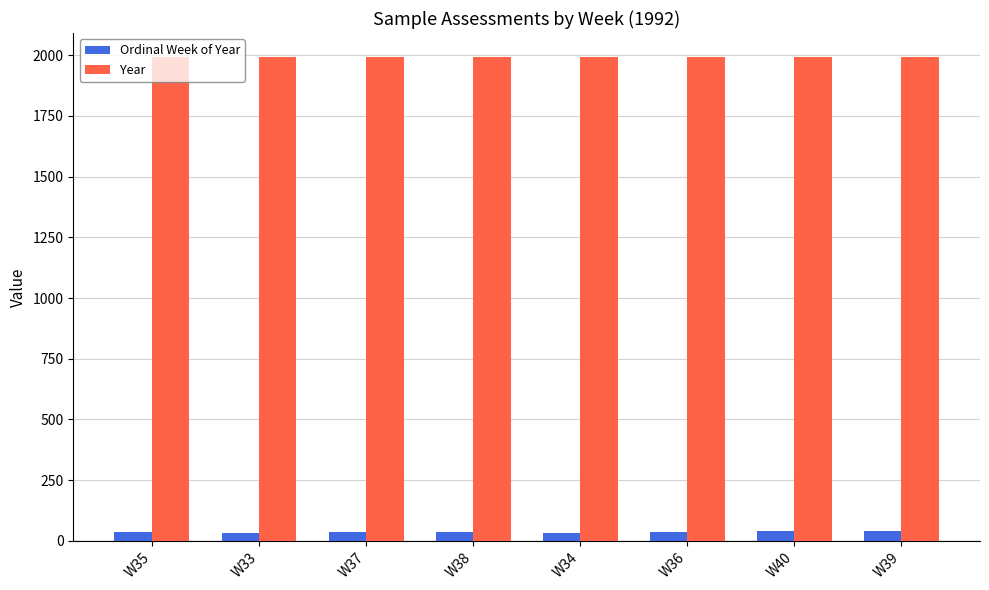

What are all the series names shown in the legend?

Ordinal Week of Year, Year